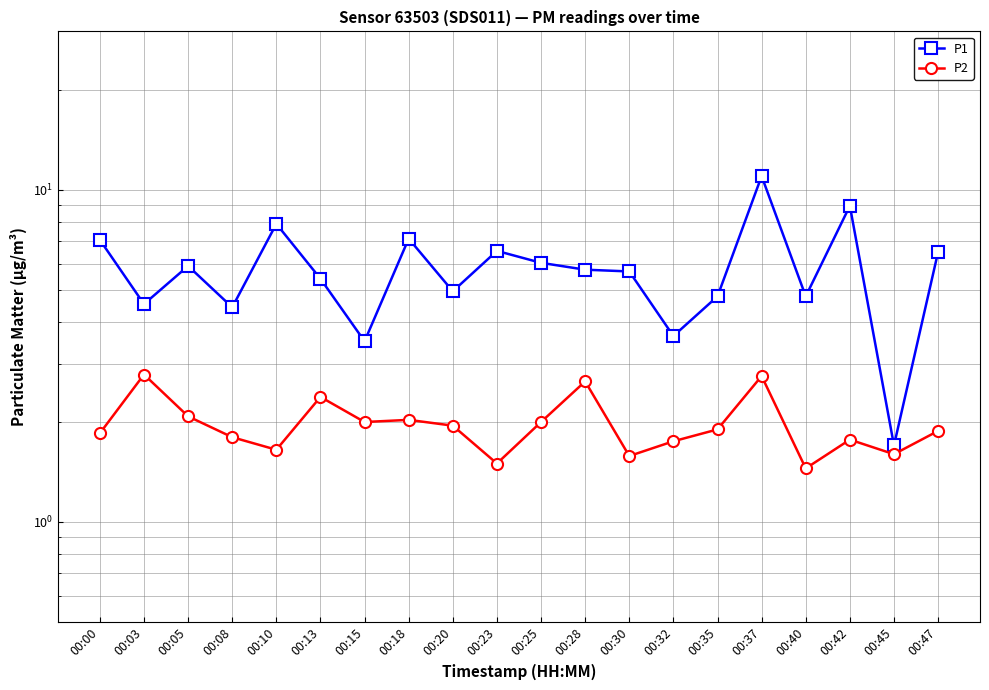

What is the difference between the highest and lowest values at 00:37?

8.2